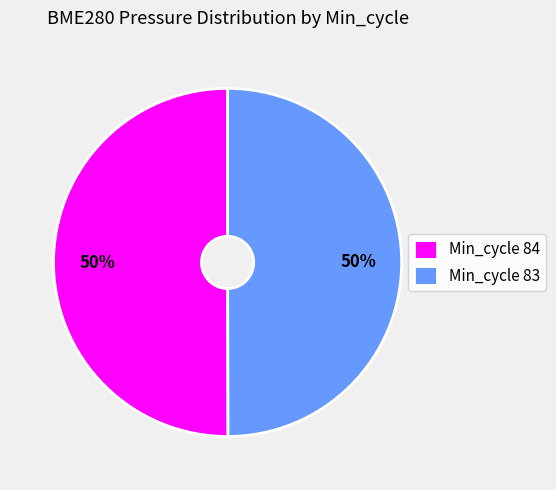

Is the sum of Min_cycle 84 and Min_cycle 83 greater than half?

Yes